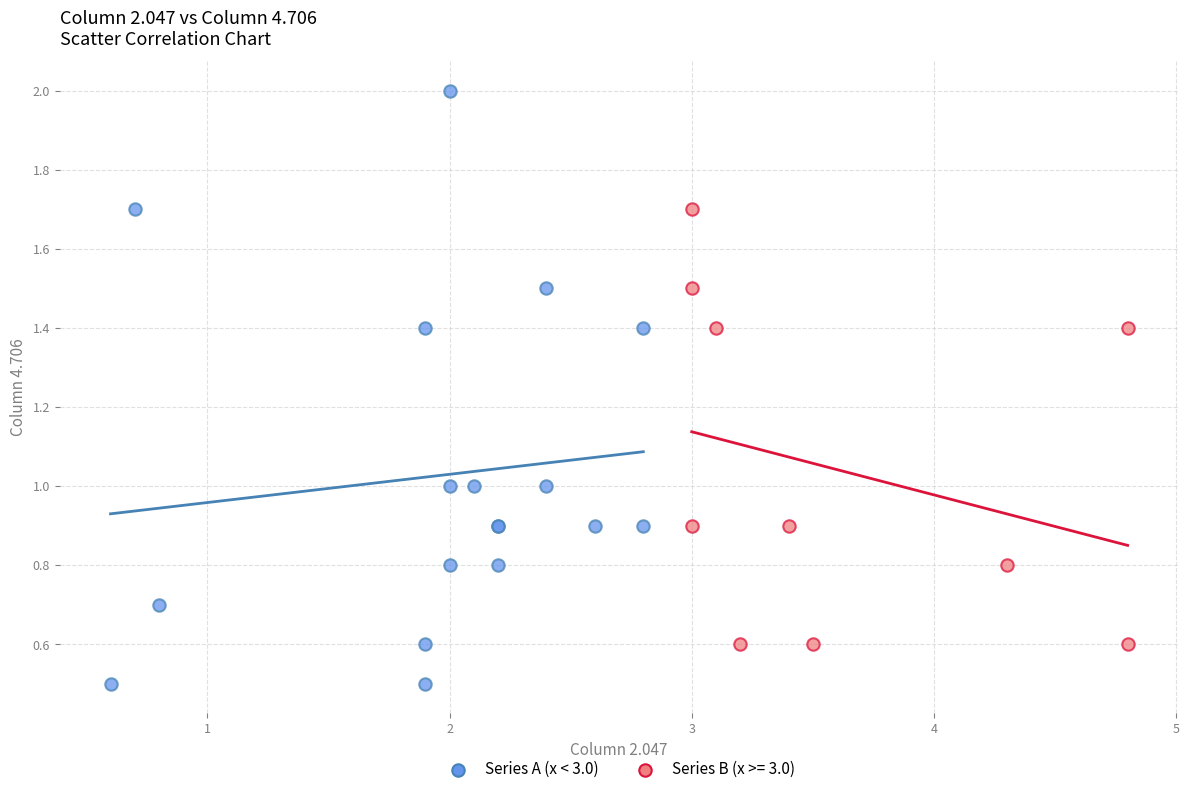

Which series contains the highest Y value?

Series A (x < 3.0)